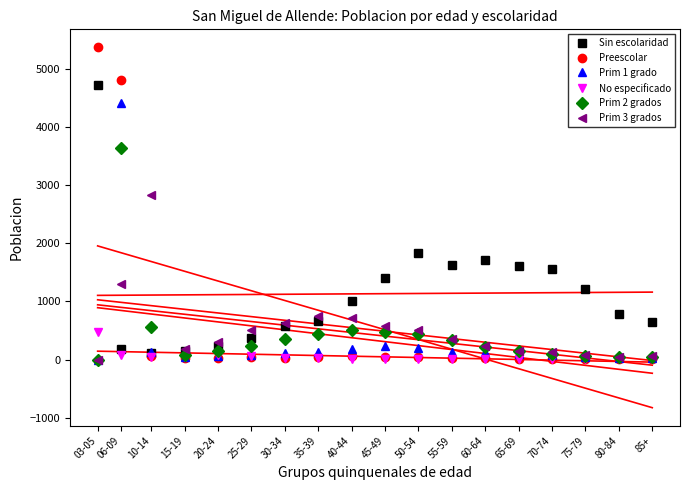

Which series ends up on top after the final intersection of Prim 2 grados and Prim 3 grados?

Prim 3 grados